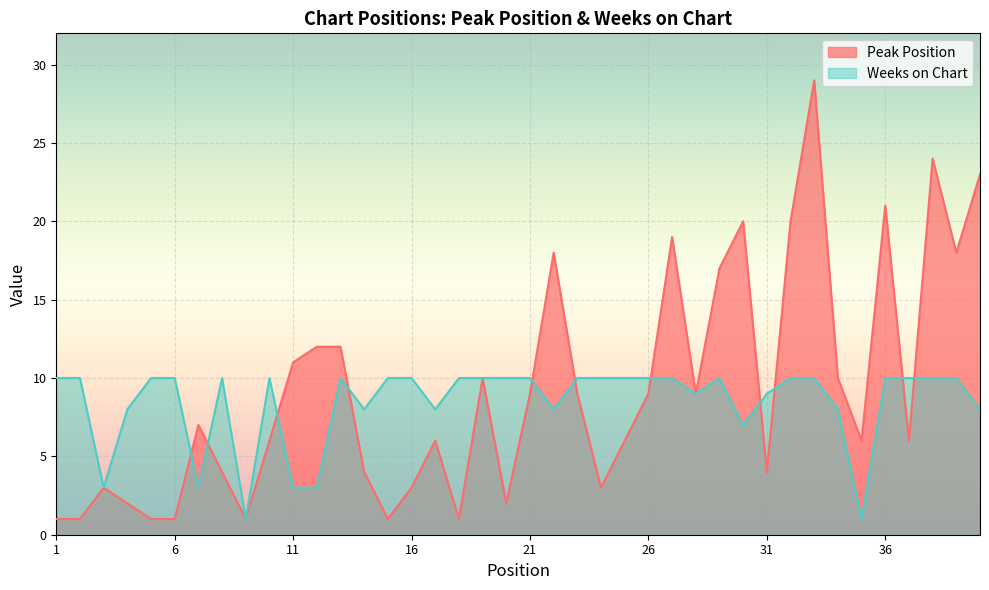

What value does the Weeks on Chart series have at 4?

8